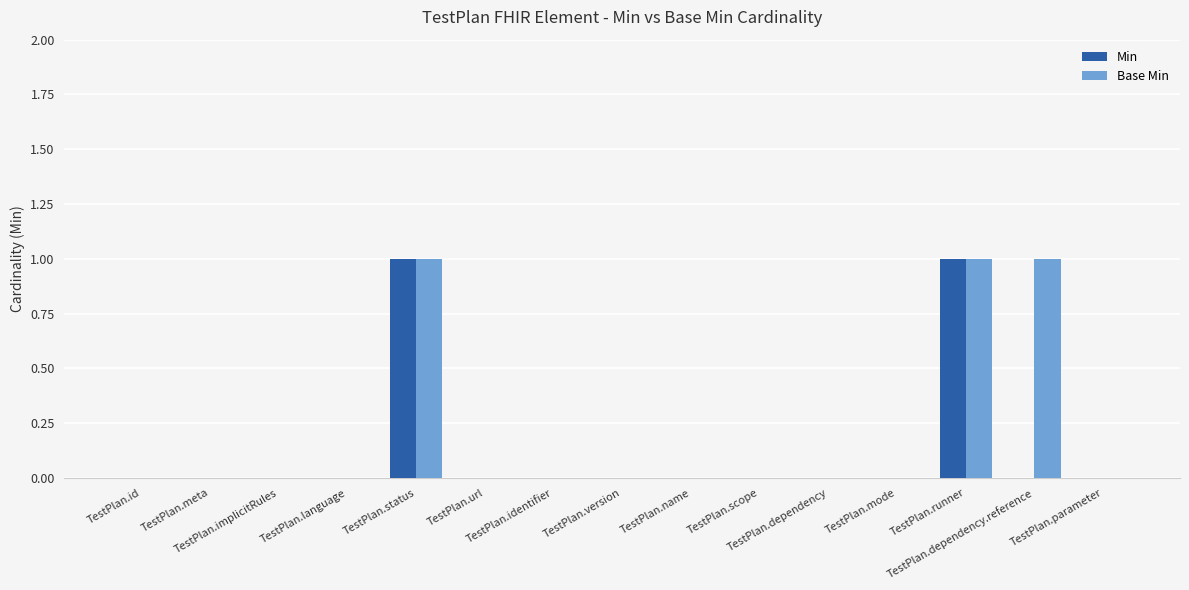

Reading right to left, extract all data points from this chart.

Min: 0	0	1	0	0	0	0	0	0	0	1	0	0	0	0
Base Min: 0	1	1	0	0	0	0	0	0	0	1	0	0	0	0